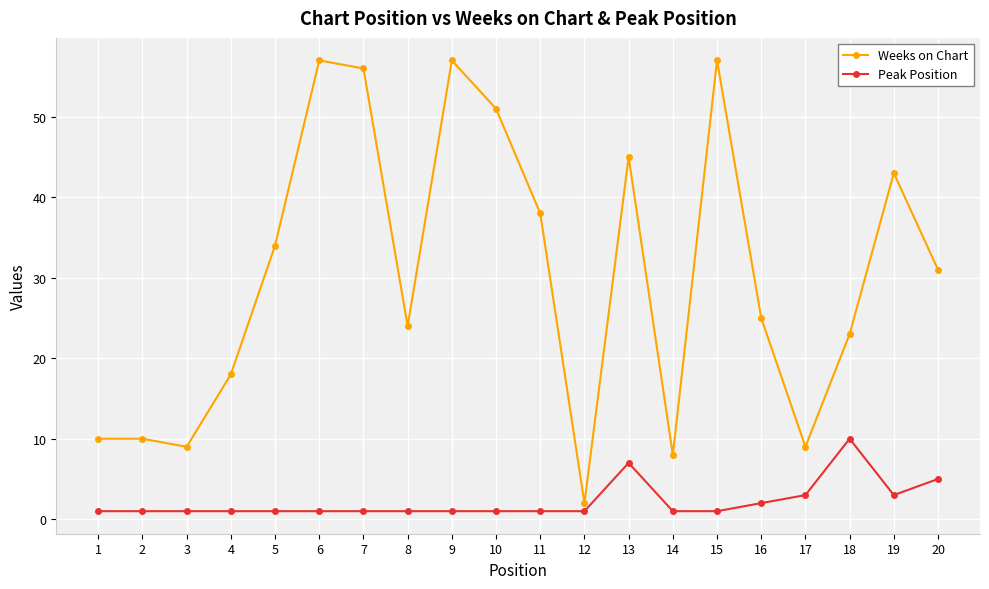

True or false: Peak Position and Weeks on Chart intersect in this chart.

False